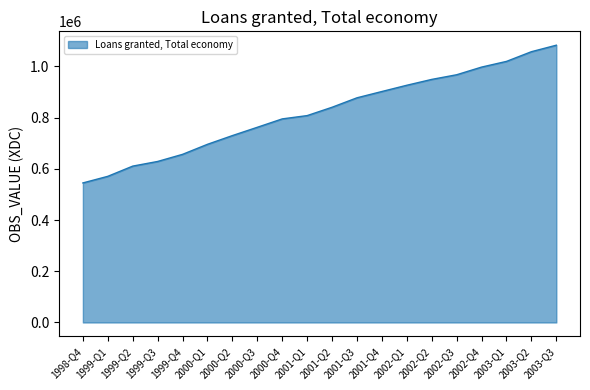

Rank the categories by value from lowest to highest.

1998-Q4, 1999-Q1, 1999-Q2, 1999-Q3, 1999-Q4, 2000-Q1, 2000-Q2, 2000-Q3, 2000-Q4, 2001-Q1, 2001-Q2, 2001-Q3, 2001-Q4, 2002-Q1, 2002-Q2, 2002-Q3, 2002-Q4, 2003-Q1, 2003-Q2, 2003-Q3